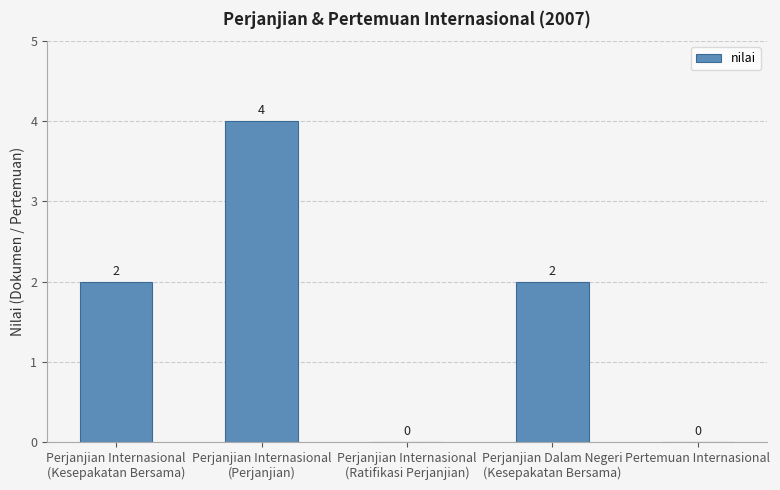

What is the maximum value shown in the chart?

4